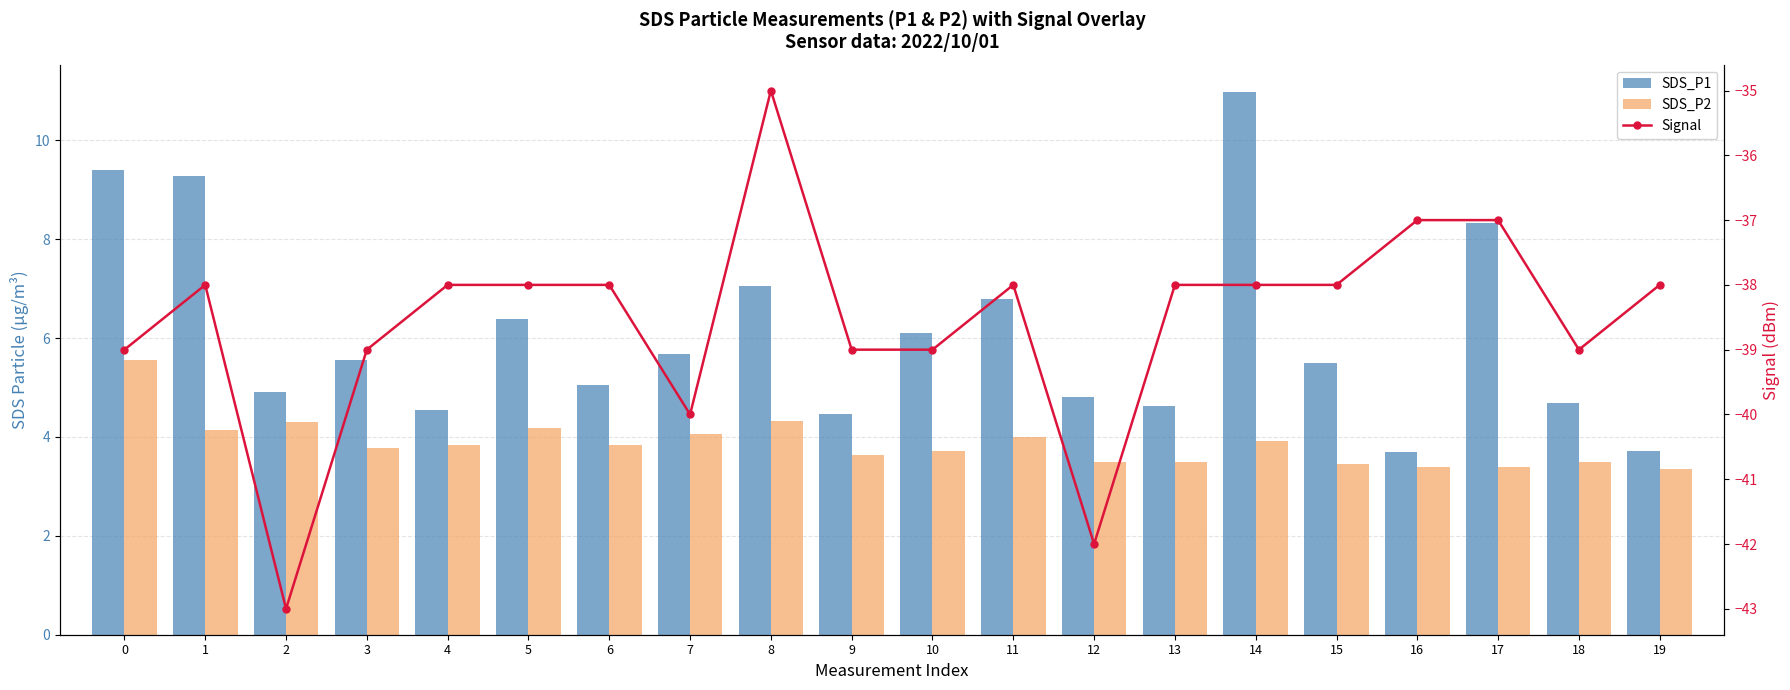

Reading left to right, extract all data points from this chart.

SDS_P1: 9.4	9.3	4.9	5.5	4.5	6.4	5.0	5.7	7.0	4.5	6.1	6.8	4.8	4.6	11.0	5.5	3.7	8.3	4.7	3.7
SDS_P2: 5.5	4.2	4.3	3.8	3.8	4.2	3.8	4.0	4.3	3.6	3.7	4.0	3.5	3.5	3.9	3.5	3.4	3.4	3.5	3.4
Signal: -39.0	-38.0	-43.0	-39.0	-38.0	-38.0	-38.0	-40.0	-35.0	-39.0	-39.0	-38.0	-42.0	-38.0	-38.0	-38.0	-37.0	-37.0	-39.0	-38.0